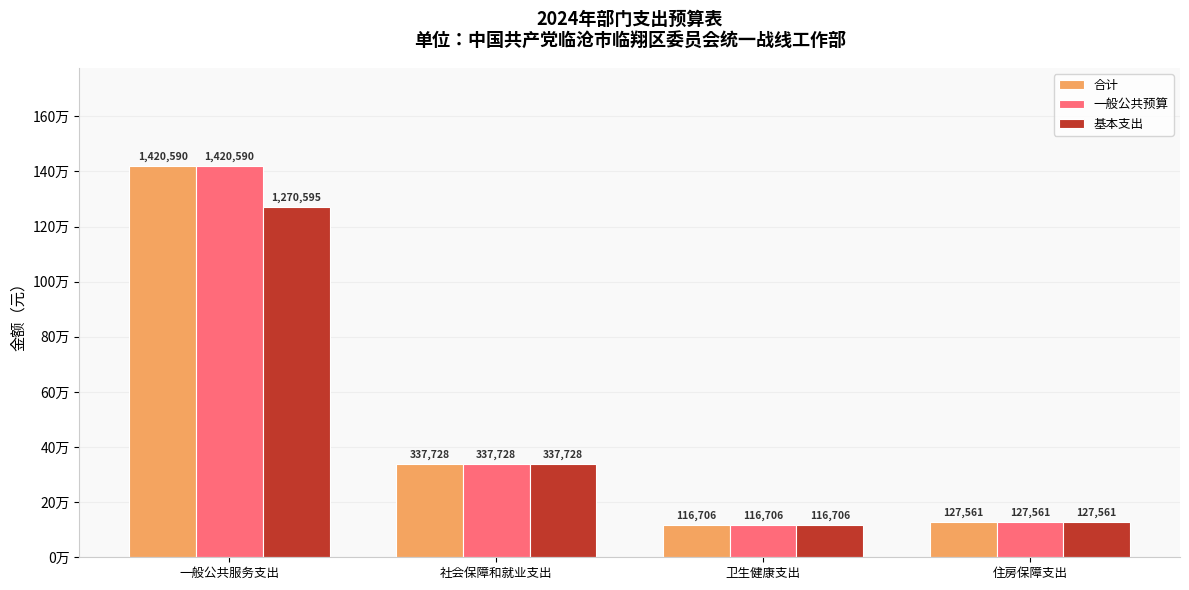

Are the bars grouped side by side (vs. stacked)?

Yes